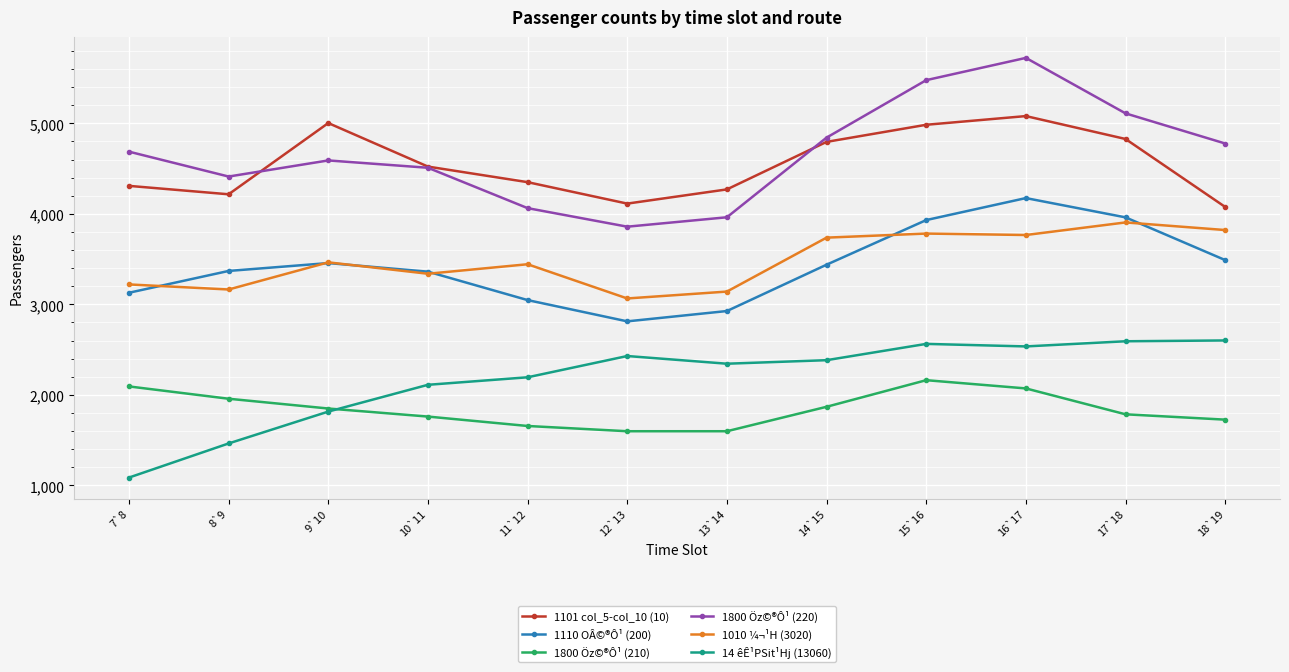

Rank the series at 15`16 from highest to lowest value.

1800 Öz©®Ô¹ (220), 1101 col_5-col_10 (10), 1110 OÂ©®Ô¹ (200), 1010 ¼¬¹H (3020), 14 êÊ¹PSit¹Hj (13060), 1800 Öz©®Ô¹ (210)